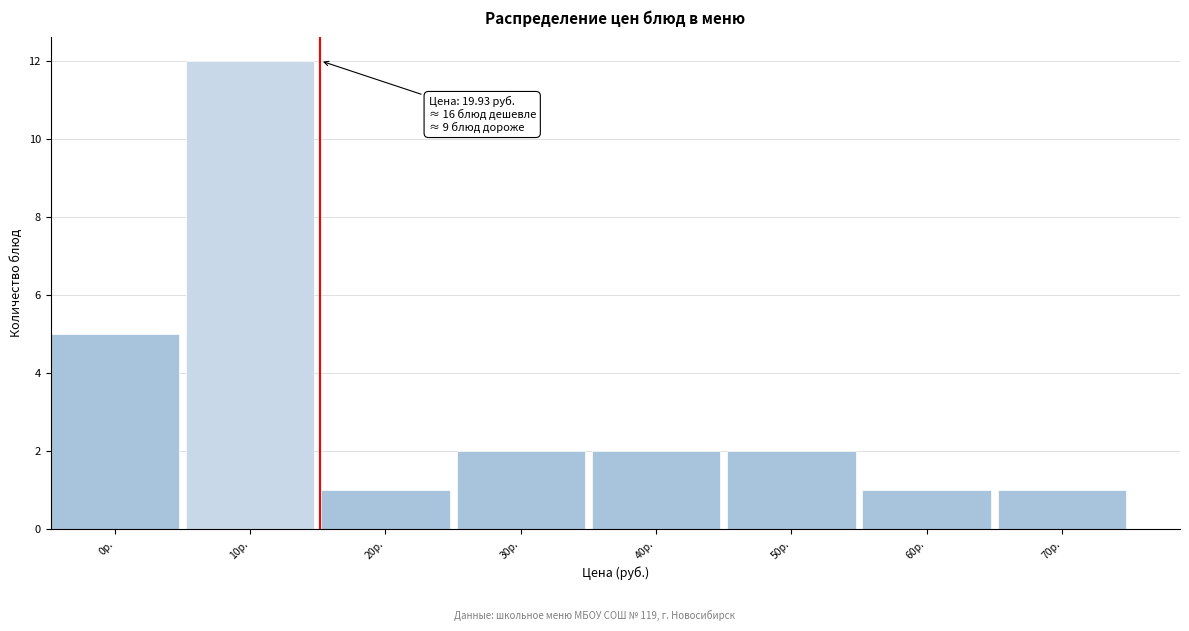

Reading right to left, list all the values displayed in this chart.

70р.=1	60р.=1	50р.=2	40р.=2	30р.=2	20р.=1	10р.=12	0р.=5